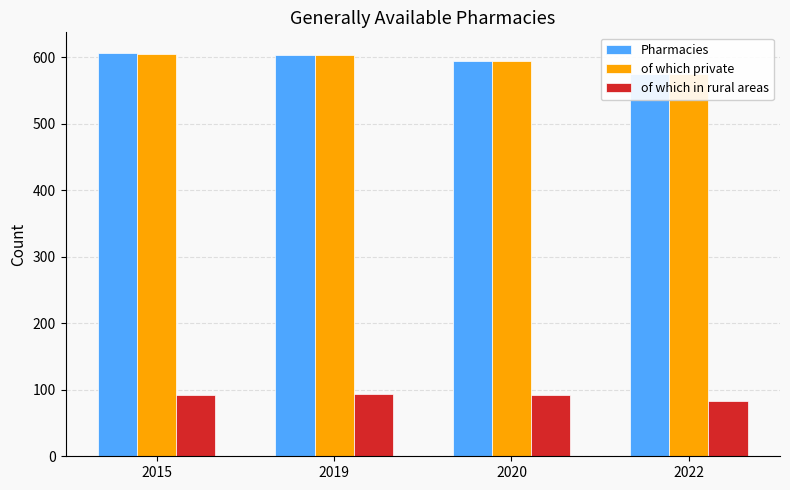

True or false: of which private has a value of 247 at 2015.

False